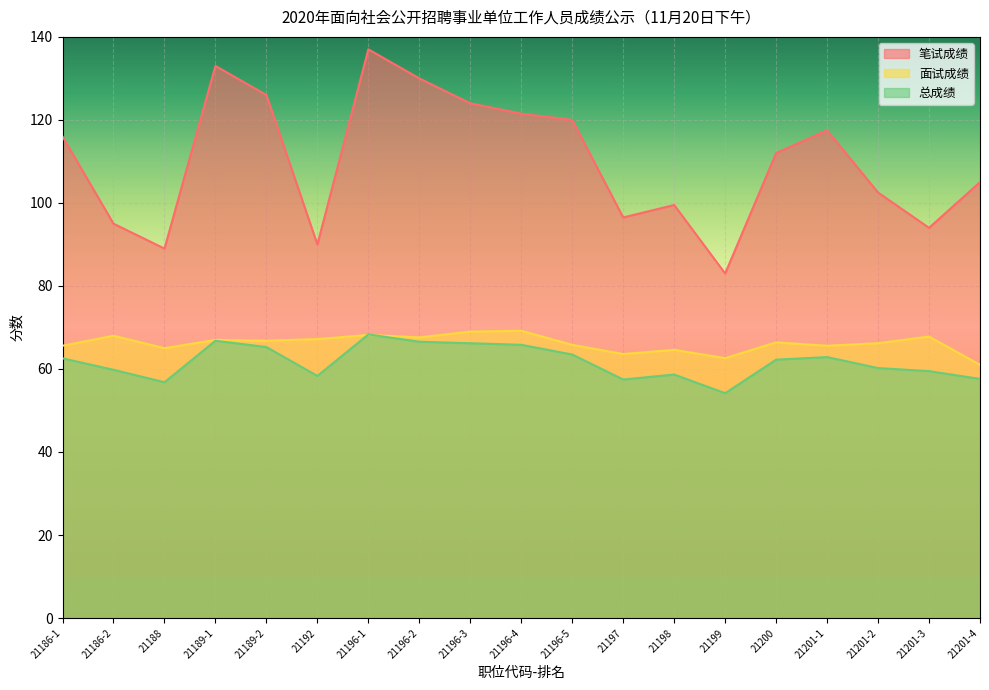

List the series in order of their peak value, lowest first.

总成绩, 面试成绩, 笔试成绩